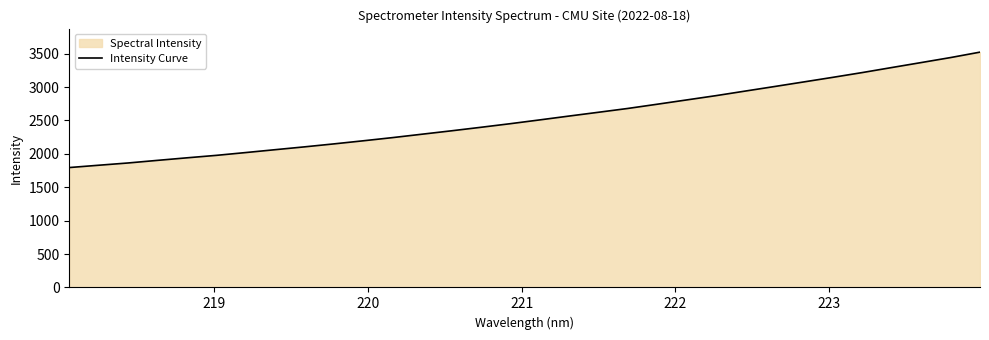

What is the difference between the maximum and minimum values?

1728.2